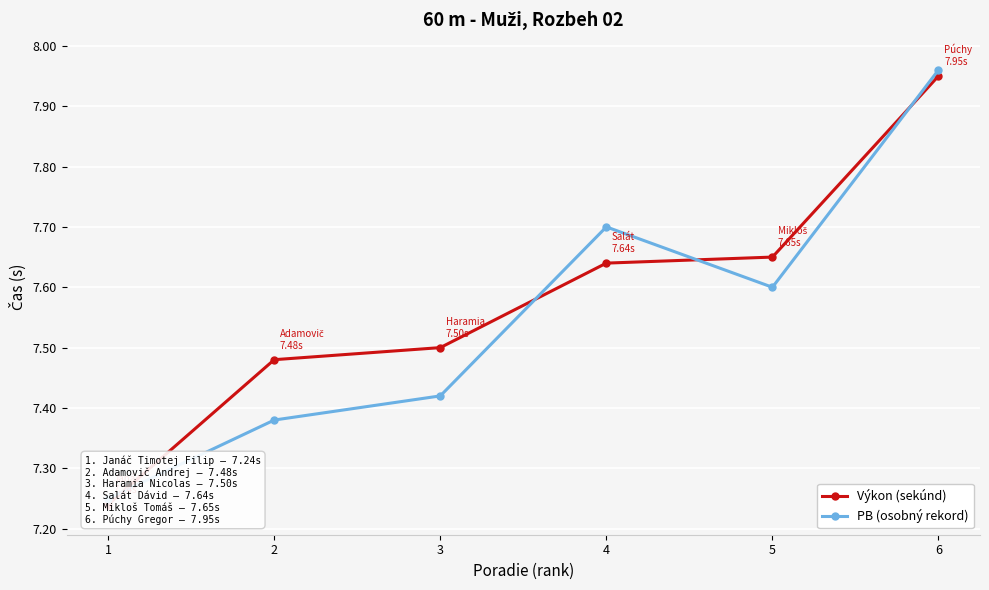

At which label does Výkon (sekúnd) reach its minimum?

1